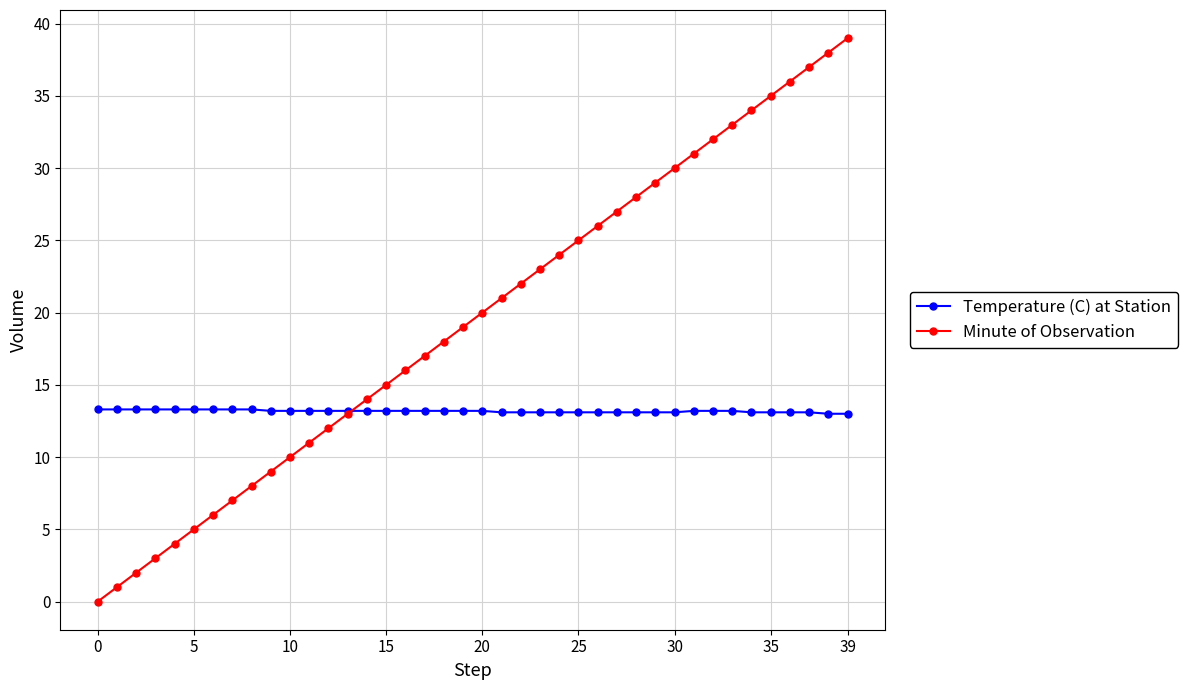

True or false: Minute of Observation has more than 0 points higher than both neighbors.

False